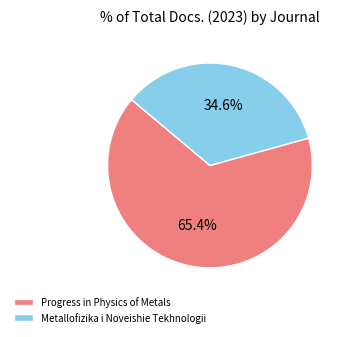

Which has a higher value, Progress in Physics of Metals or Metallofizika i Noveishie Tekhnologii?

Progress in Physics of Metals